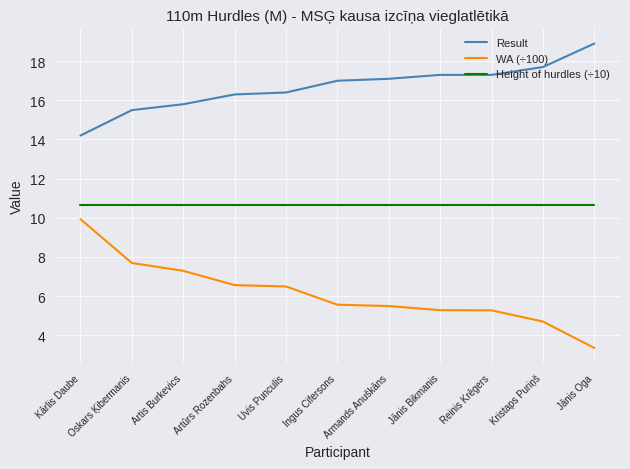

Reading left to right, transcribe all the data shown in this chart.

Result: Kārlis Daube=14.2	Oskars Ķibermanis=15.5	Artis Burkevics=15.8	Artūrs Rozenbahs=16.3	Uvis Punculis=16.4	Ingus Cifersons=17.0	Armands Anuškāns=17.1	Jānis Bikmanis=17.3	Reinis Krēgers=17.3	Kristaps Puriņš=17.7	Jānis Oga=18.9
WA (÷100): Kārlis Daube=9.9	Oskars Ķibermanis=7.7	Artis Burkevics=7.3	Artūrs Rozenbahs=6.6	Uvis Punculis=6.5	Ingus Cifersons=5.6	Armands Anuškāns=5.5	Jānis Bikmanis=5.3	Reinis Krēgers=5.3	Kristaps Puriņš=4.7	Jānis Oga=3.4
Height of hurdles (÷10): Kārlis Daube=10.7	Oskars Ķibermanis=10.7	Artis Burkevics=10.7	Artūrs Rozenbahs=10.7	Uvis Punculis=10.7	Ingus Cifersons=10.7	Armands Anuškāns=10.7	Jānis Bikmanis=10.7	Reinis Krēgers=10.7	Kristaps Puriņš=10.7	Jānis Oga=10.7